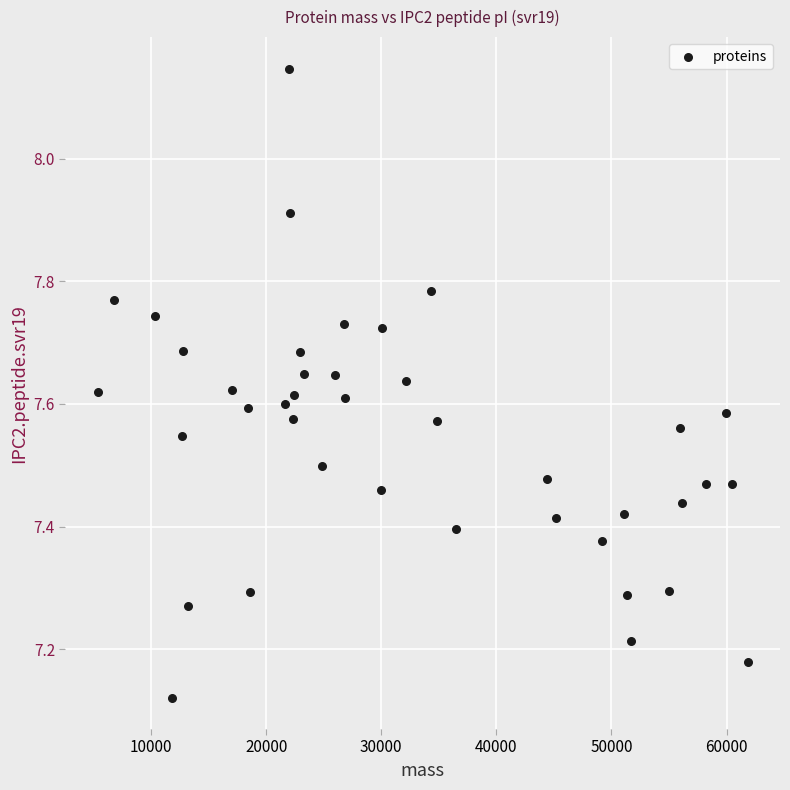

What is the range of X values (max minus min)?

56442.5